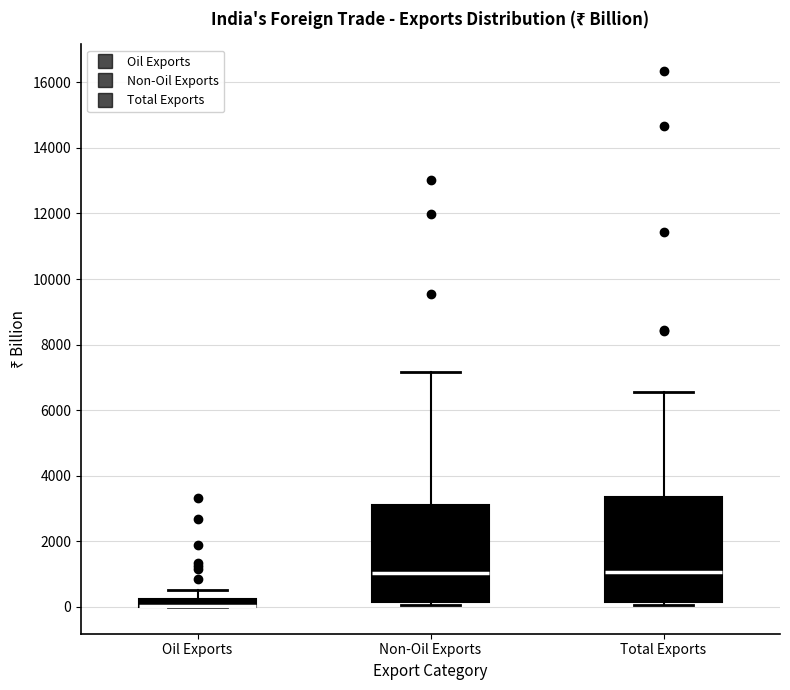

Comparing the boxes themselves (not the whiskers), which one is the tallest?

Total Exports